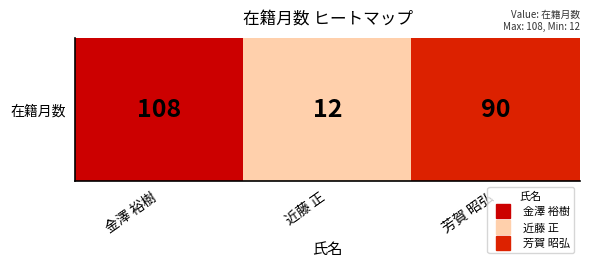

At which category does the chart reach its peak across all series?

金澤 裕樹